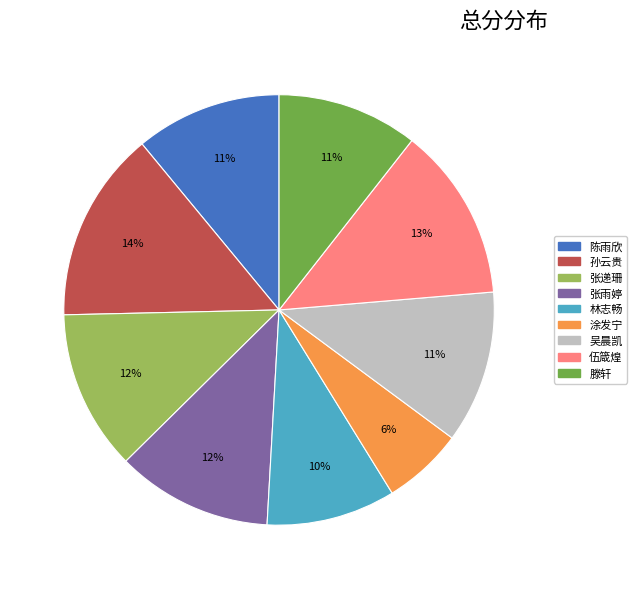

Is there any slice that represents more than half of the pie?

No